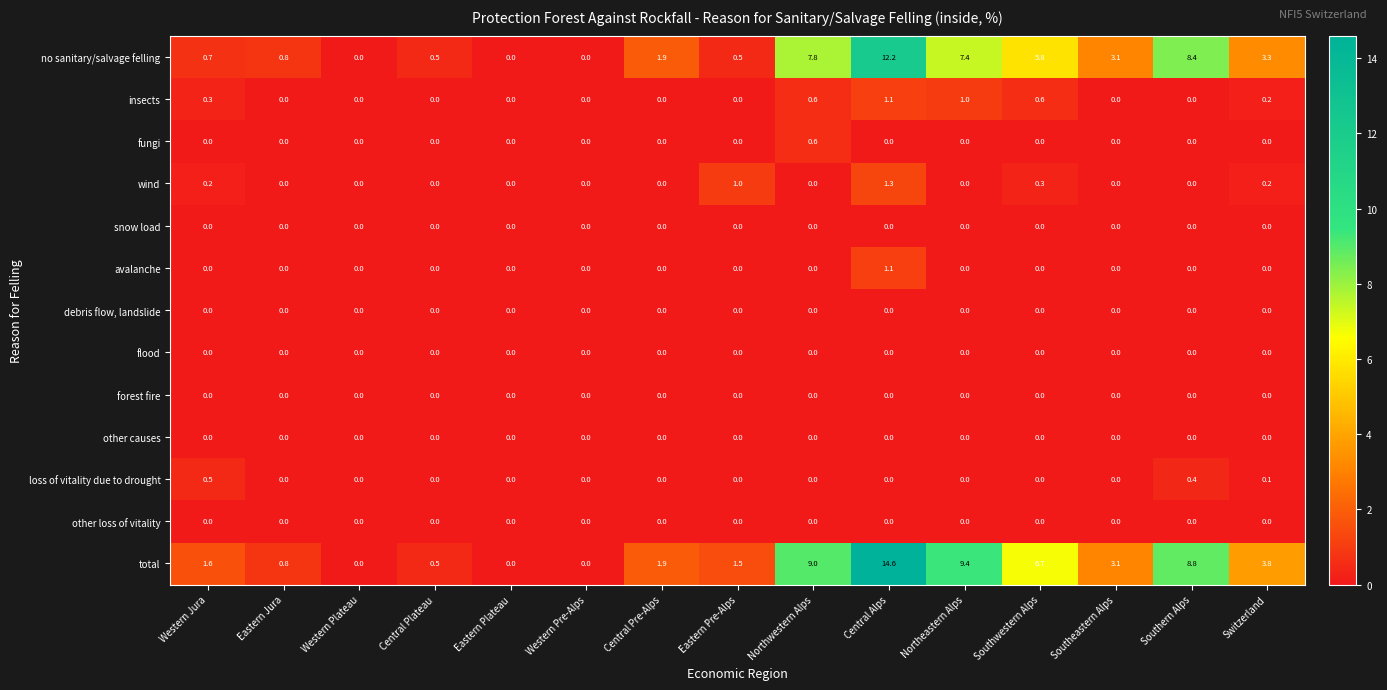

What is the spread (max minus min) of values at Western Jura?

1.6